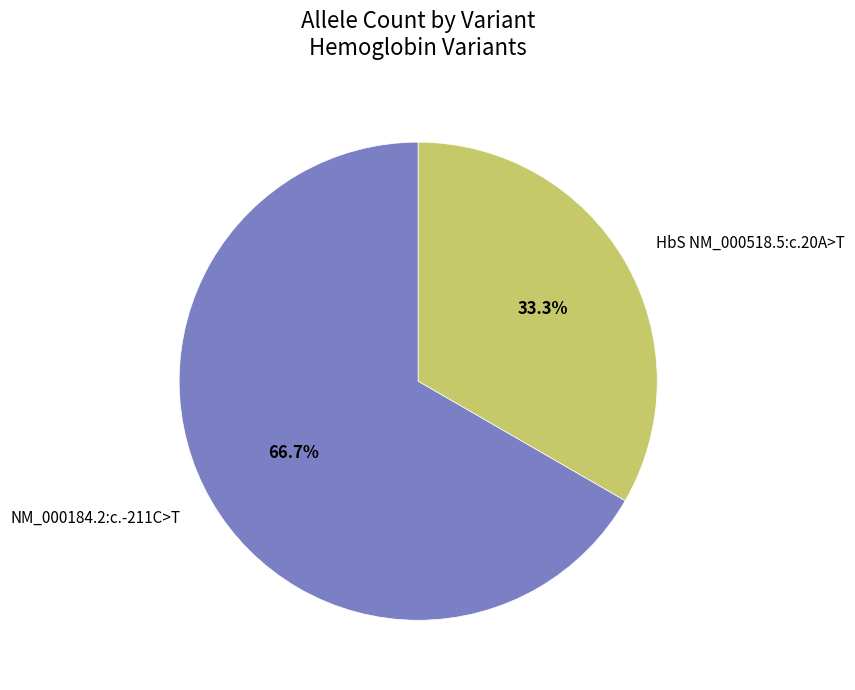

Which slice is the largest?

NM_000184.2:c.-211C>T